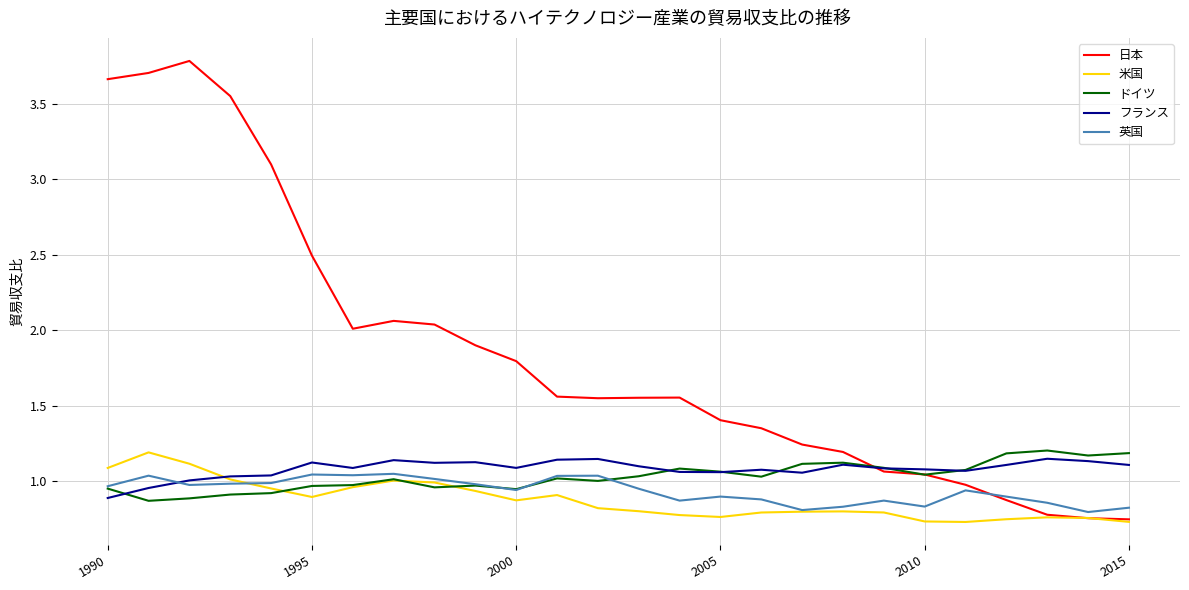

Which series has the largest total across all categories?

日本